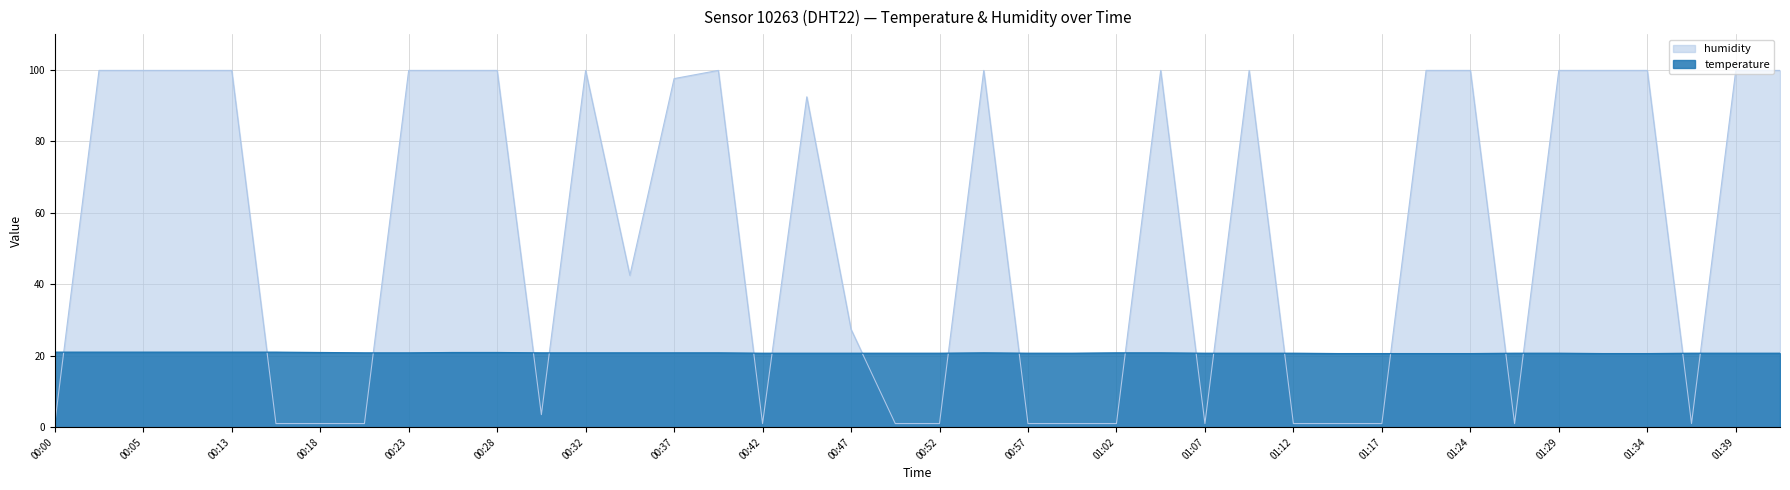

What is the value of the temperature point at the 31st from the left?

20.6